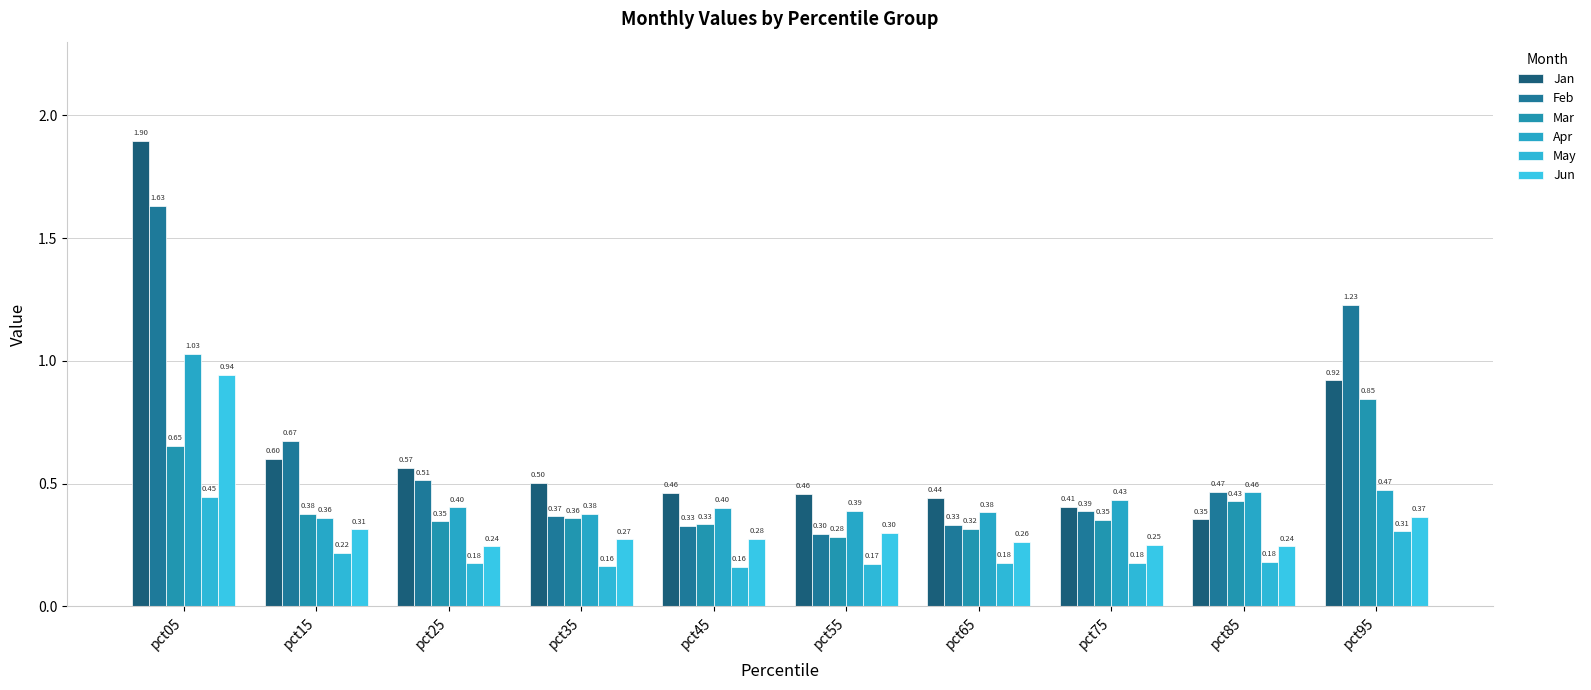

What is the minimum value shown in the chart?

0.2